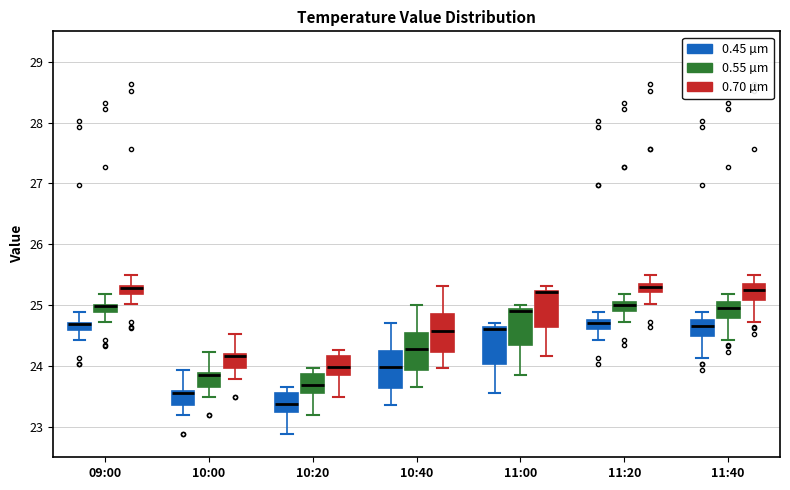

Where is the upper edge of the box for 10:00 (0.55 µm) on the y-axis? The values are not printed on the chart, so give them approximately, as read against the axis.

23.9